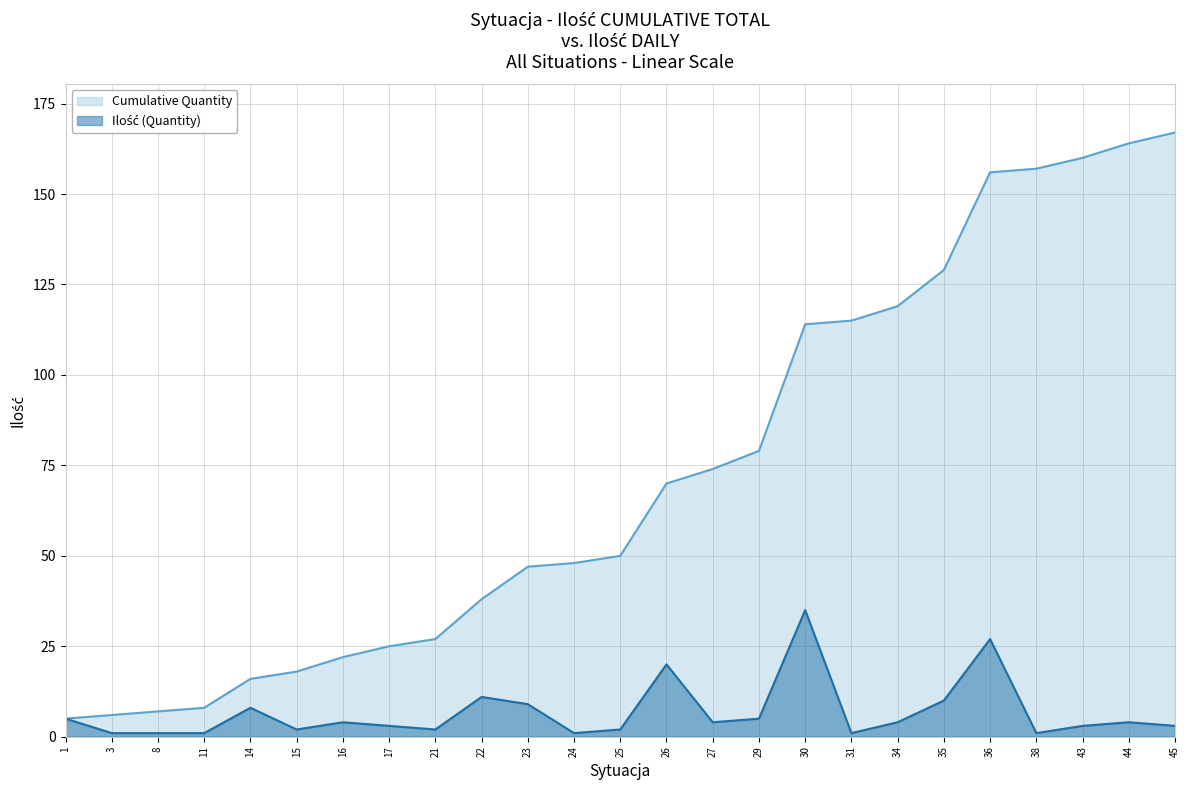

What is the average value of the Cumulative Quantity series?

73